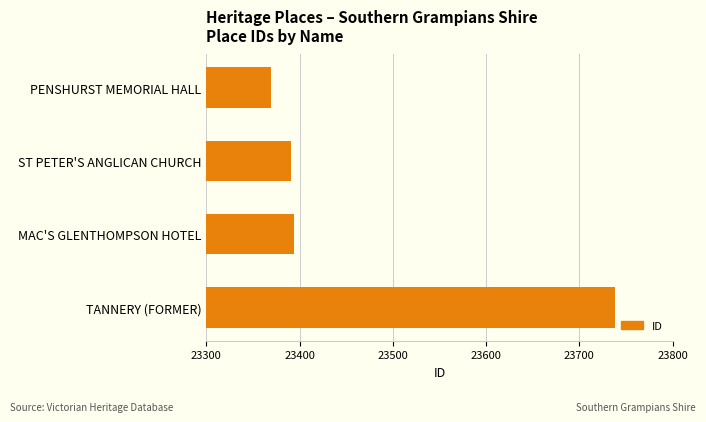

What is the value of the 1st bar from the top?

23369